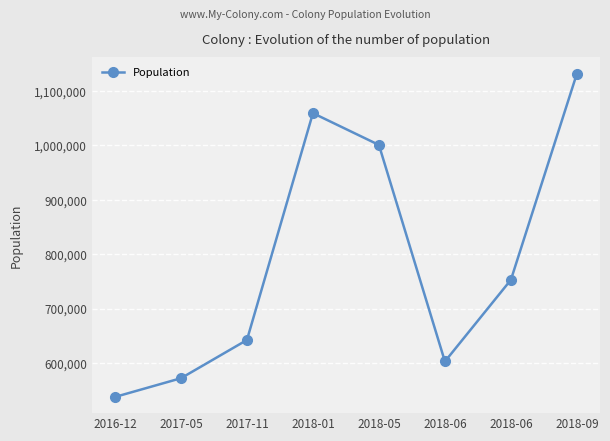

The value at 2017-05 is 138440. True or false?

False